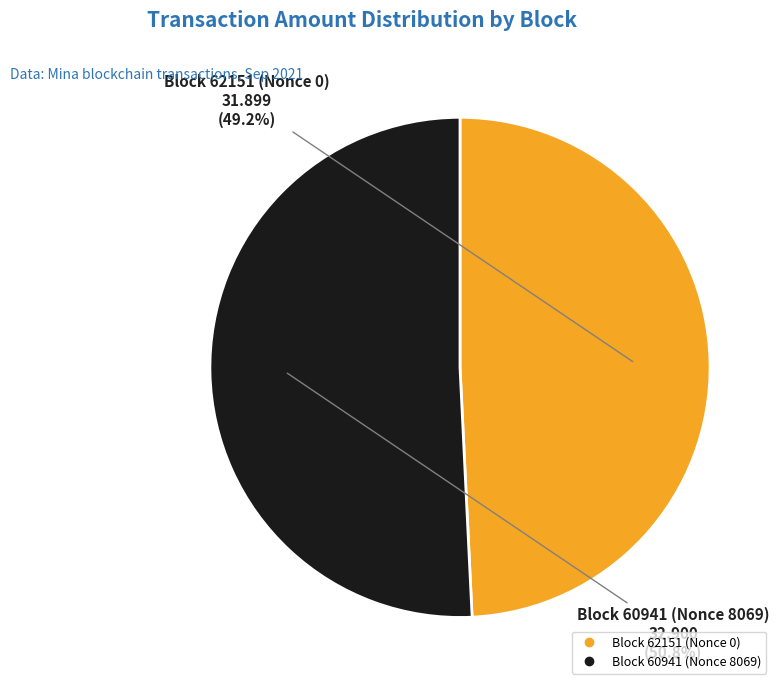

Does any single category account for the majority?

Yes